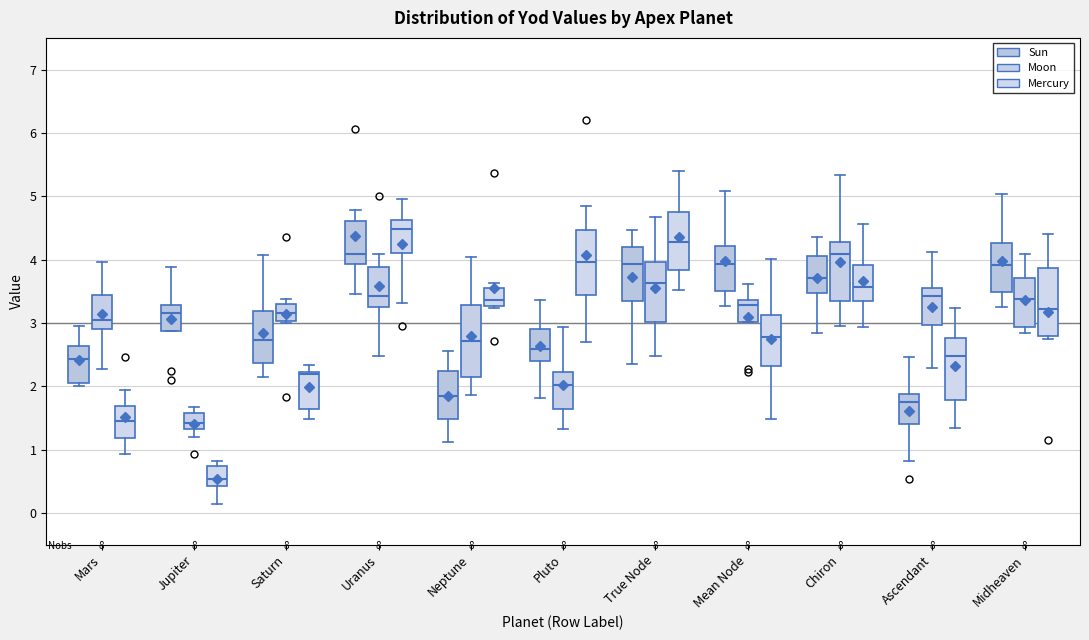

Where is the lower edge of the box for Uranus (Mercury) on the y-axis? The values are not printed on the chart, so give them approximately, as read against the axis.

4.1